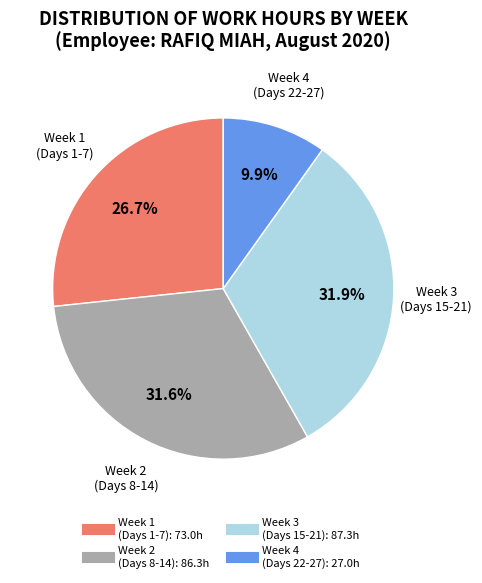

Does any single category account for the majority?

No